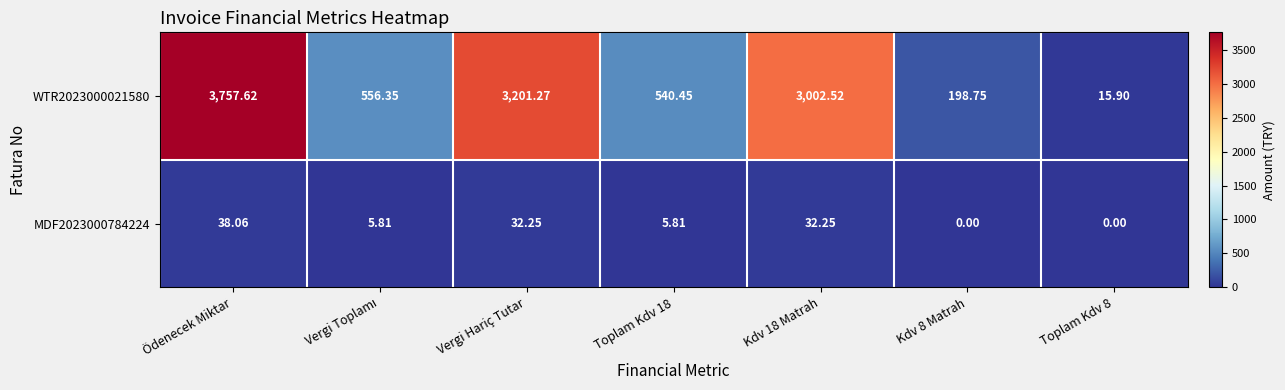

At which category is the sum across all series the highest?

Ödenecek Miktar